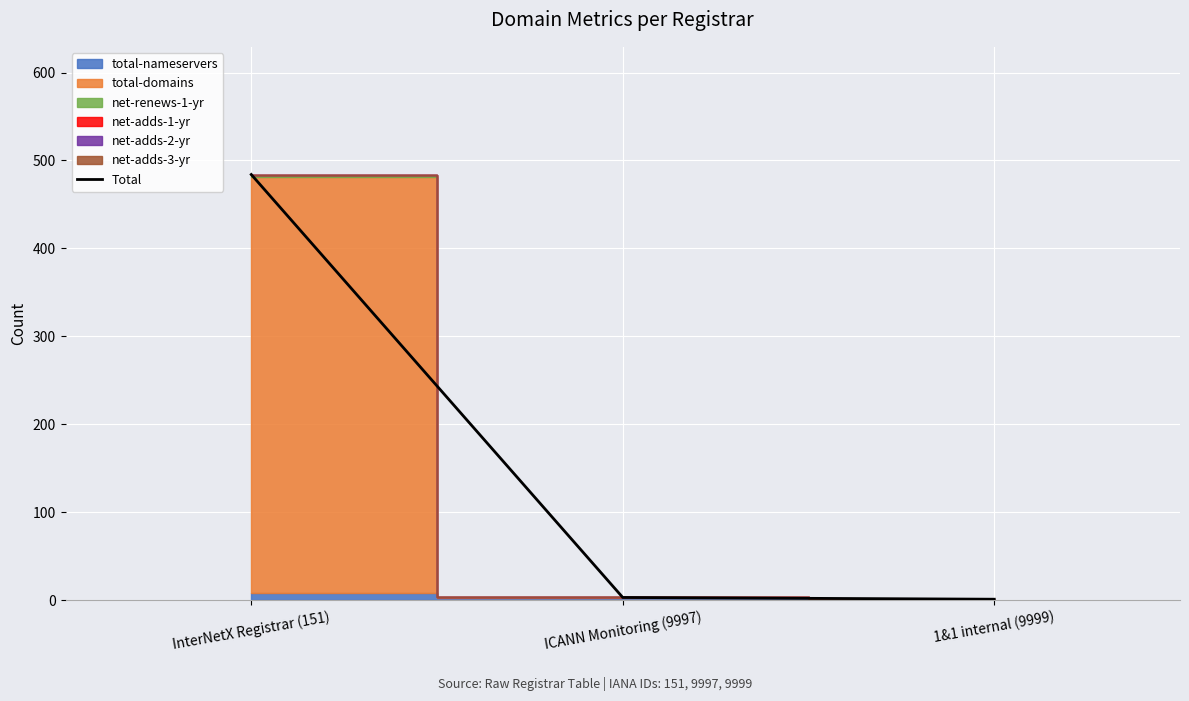

At which label does the data first exceed 3?

InterNetX Registrar (151)